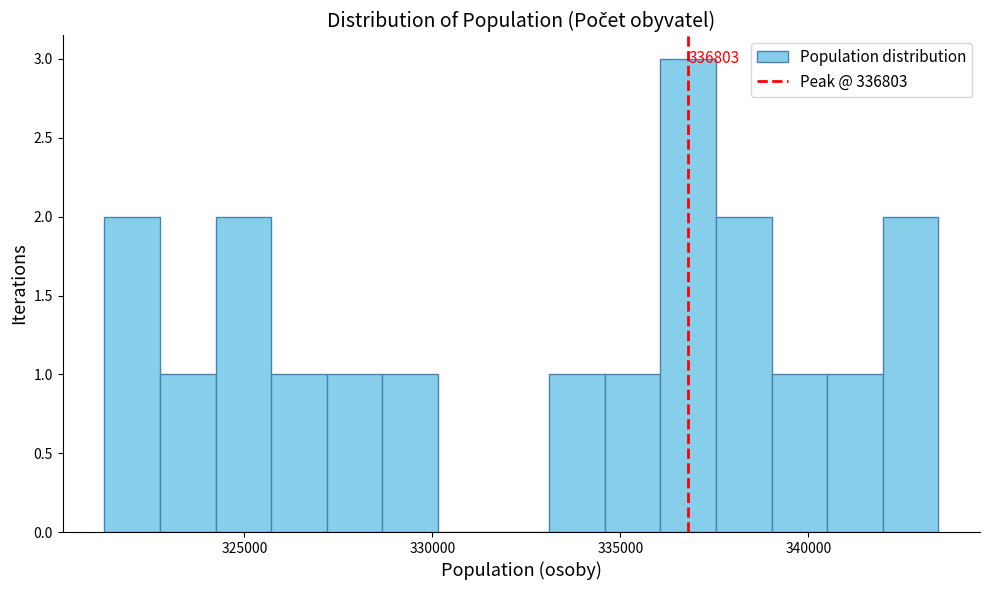

Around what value on the x-axis is the tallest bar? Give the approximate position of its centre, as read against the axis.

337000